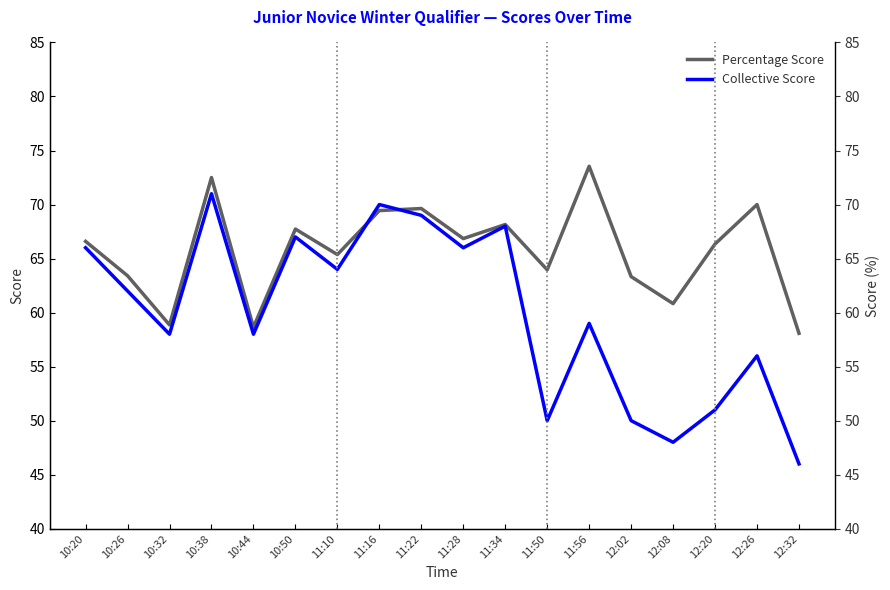

How many values in the Percentage Score series exceed 66?

10